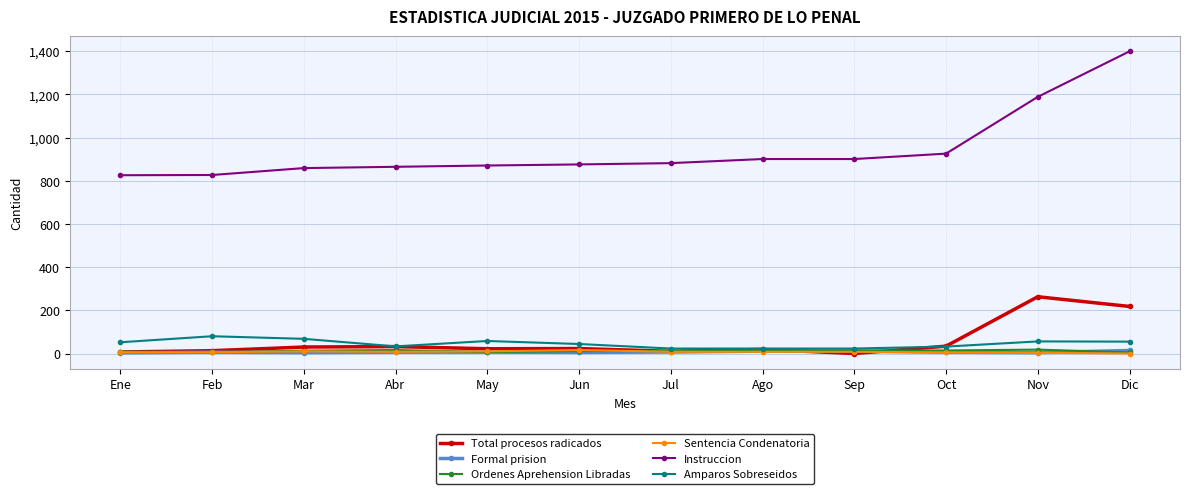

How many lines are shown in the chart?

6